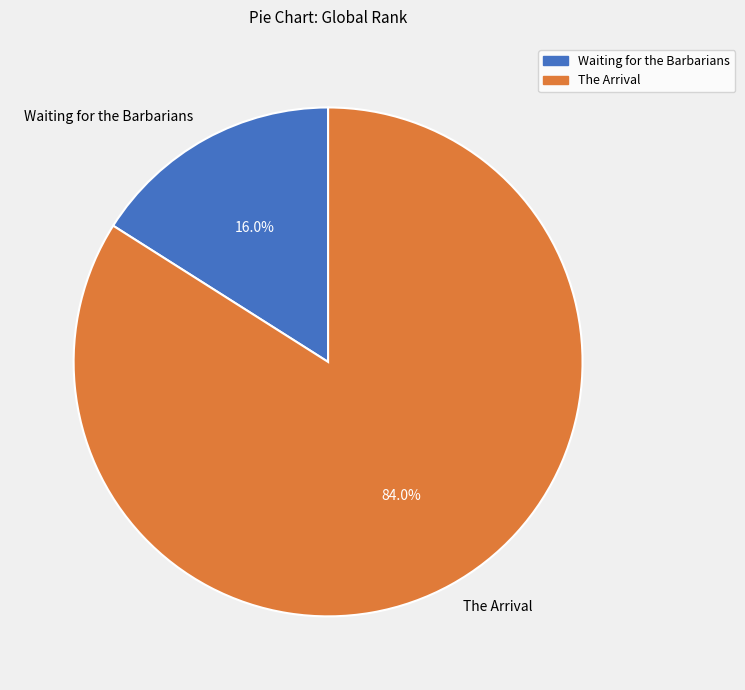

What percentage do Waiting for the Barbarians and The Arrival together represent?

100.0%